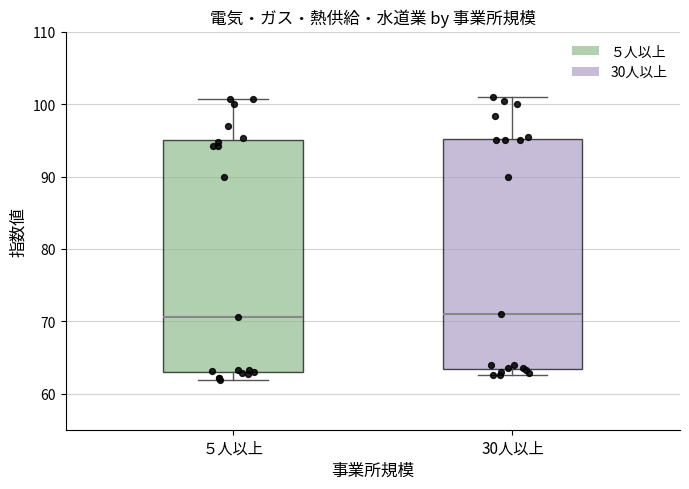

Reading left to right, transcribe this box plot: for each box, give where its median line is, the range the box spans, and where its two whiskers end, as read against the y-axis. The values are not printed on the chart, so give them approximately, as read against the axis.

５人以上: median 71, box 63 to 95, whiskers 62 to 101
30人以上: median 71, box 63 to 95, whiskers 63 (just below the box's lower edge) to 101